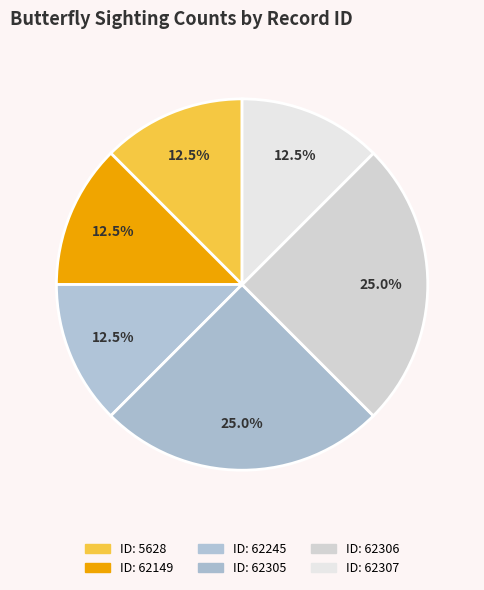

Which category has the smallest portion of the pie?

5628